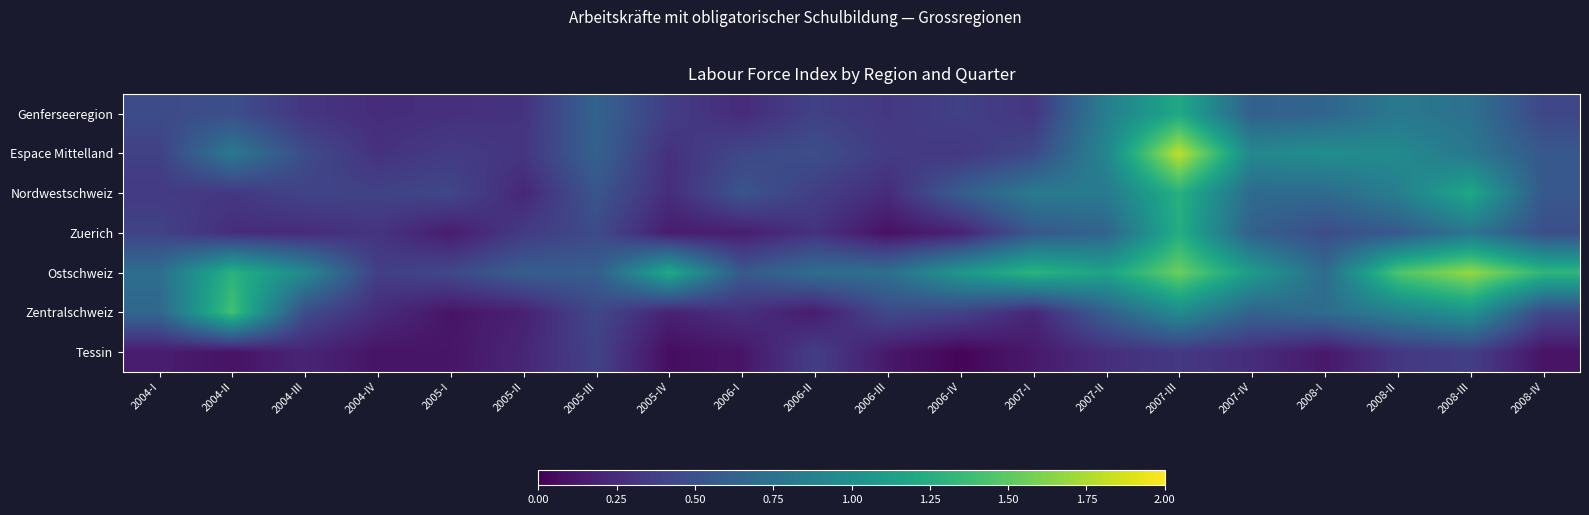

List the series in order of their peak value, lowest first.

Tessin, Genferseeregion, Zuerich, Nordwestschweiz, Zentralschweiz, Ostschweiz, Espace Mittelland